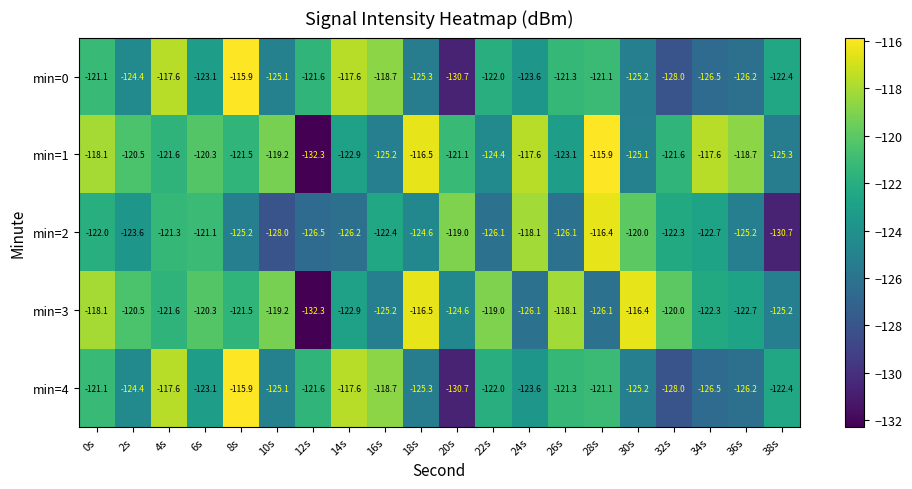

What is the difference between the min=2 values at 34s and 8s?

2.5